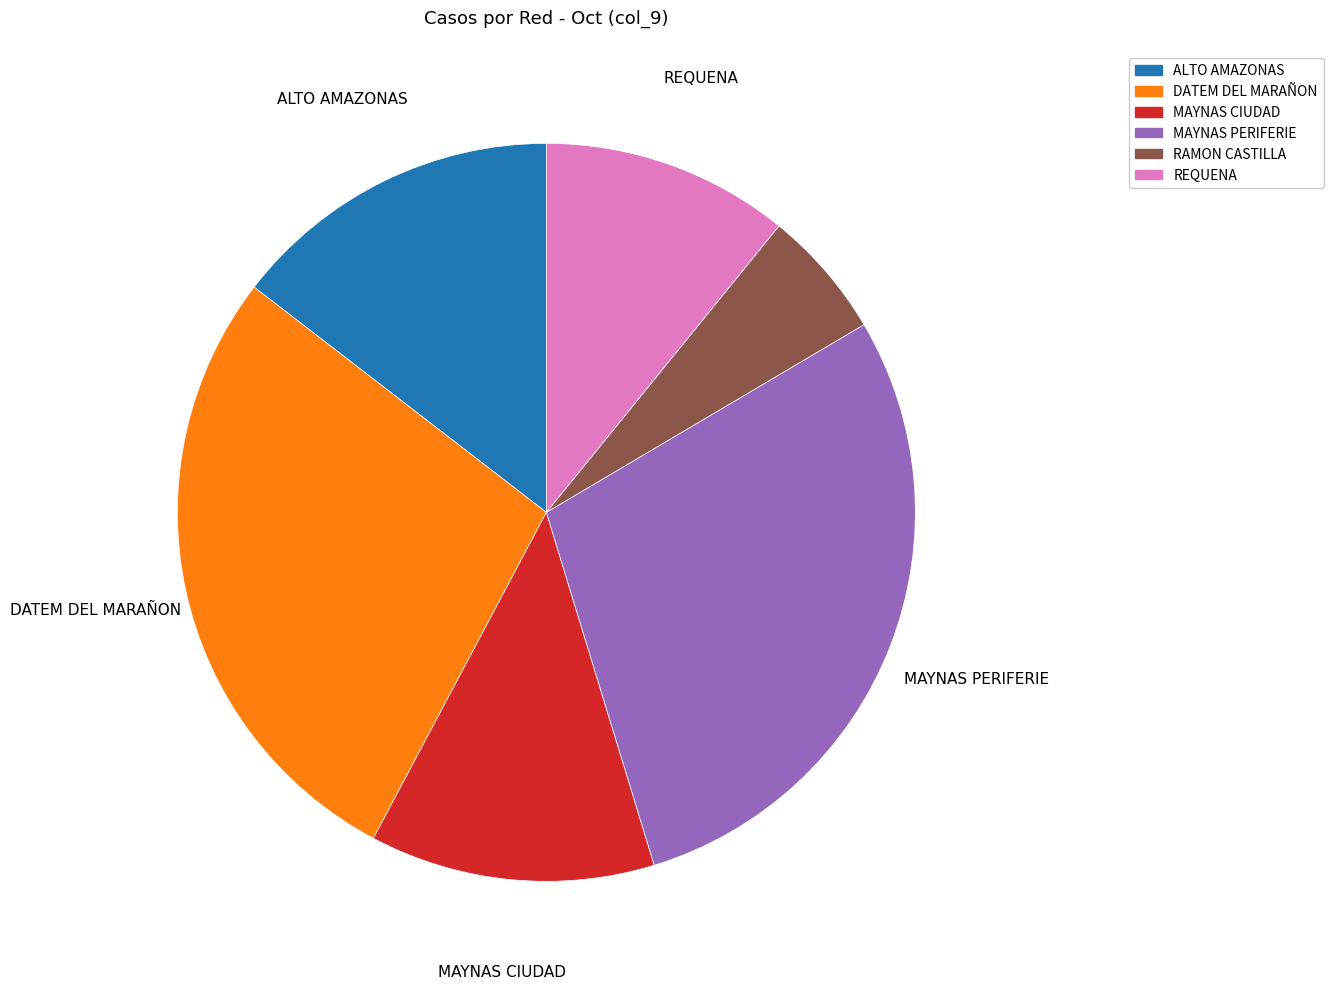

Is it true that REQUENA is 1% of the pie?

False